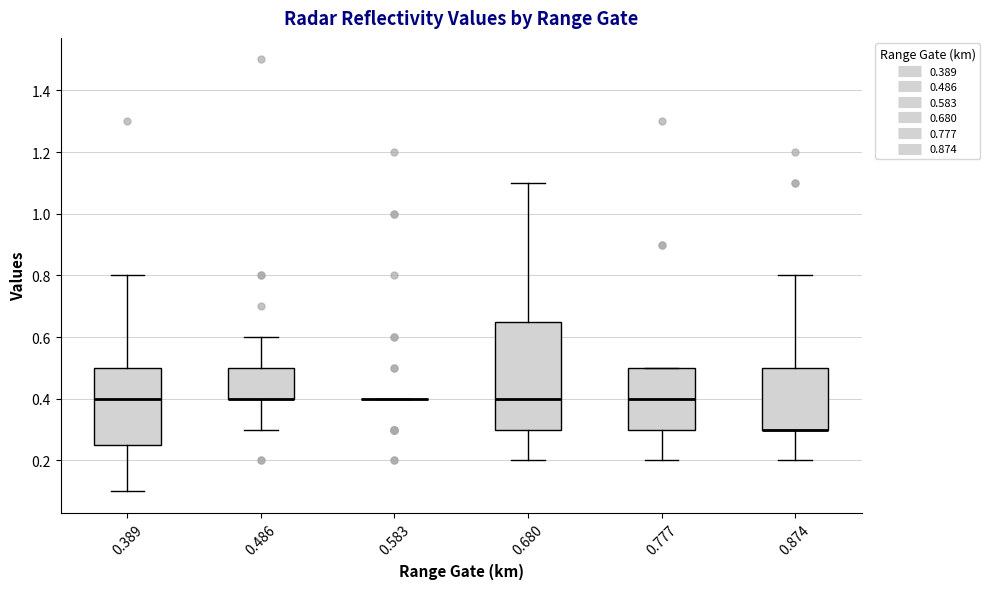

Which box is the tallest, from its lower edge to its upper edge?

0.680